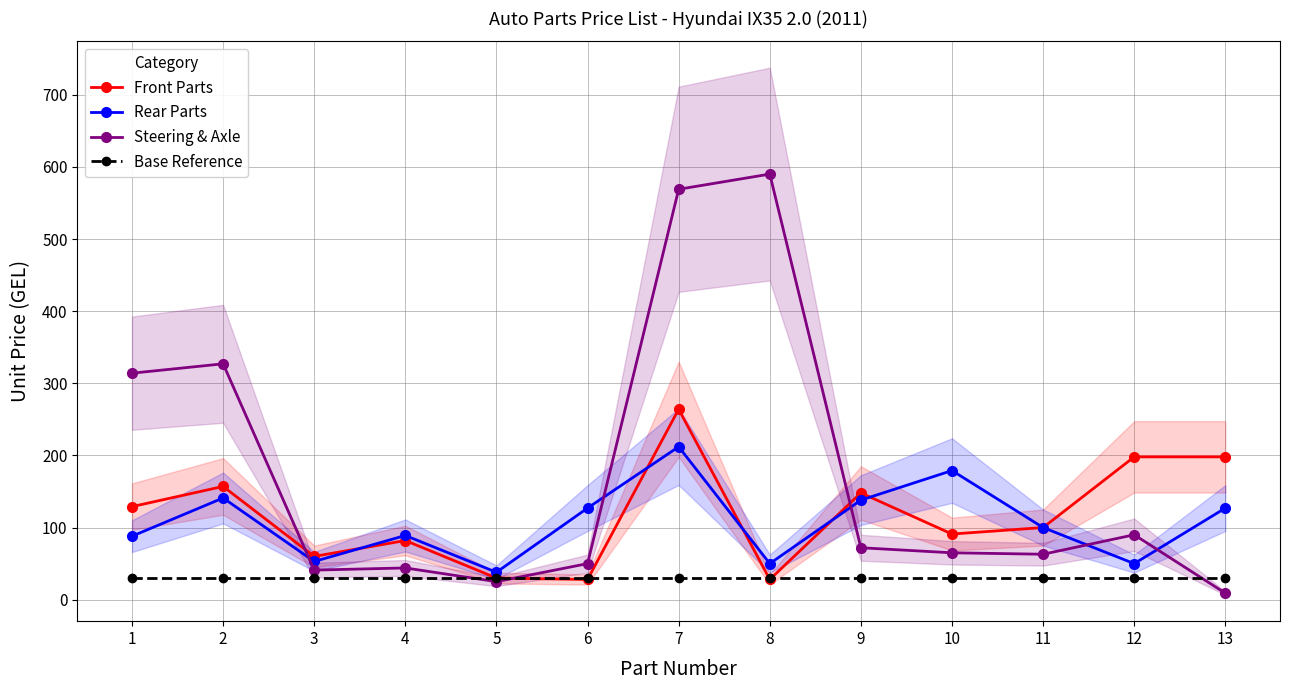

The Front Parts series shows 141 at 10. True or false?

False